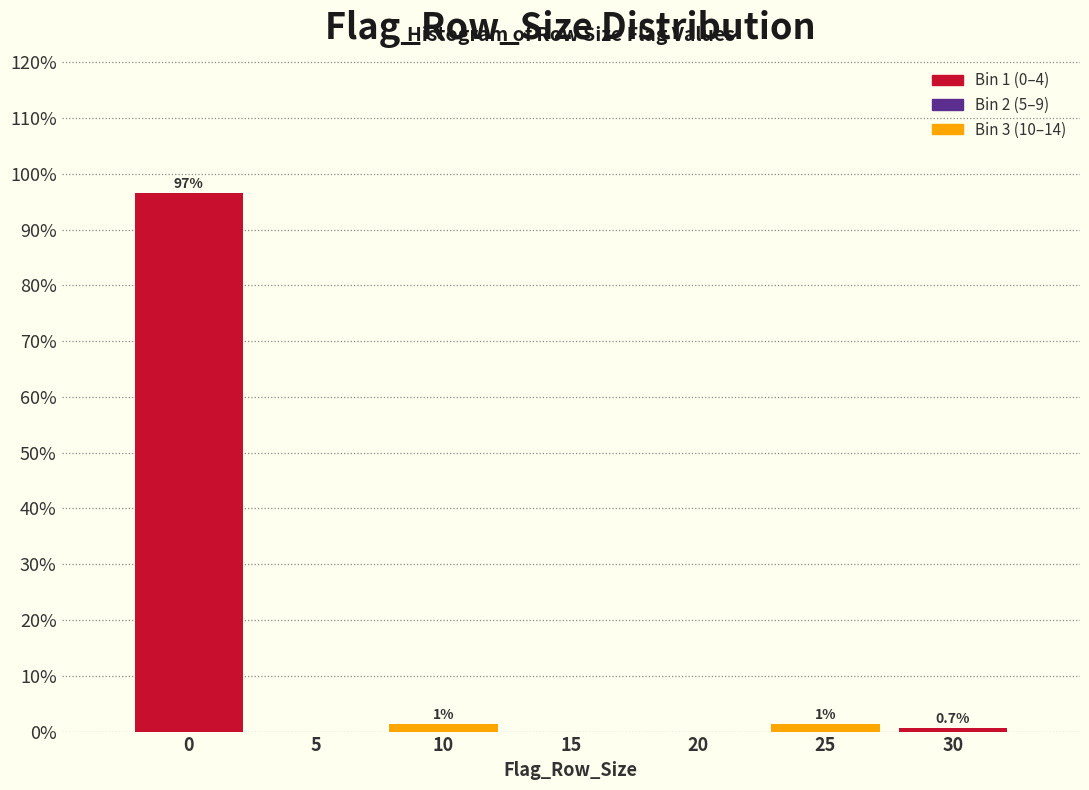

Is it true that the value at 5 is 0.0?

True